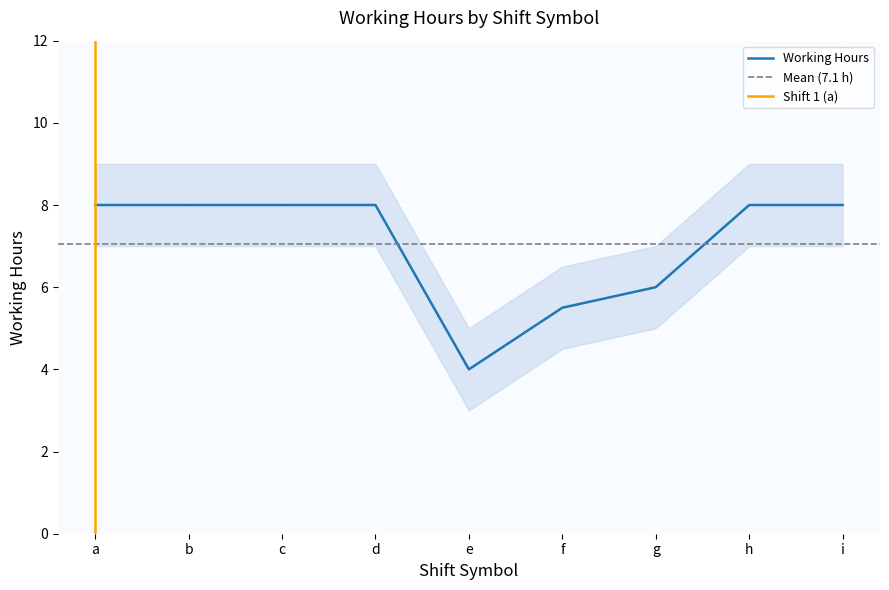

At which label does the data first exceed 7?

a